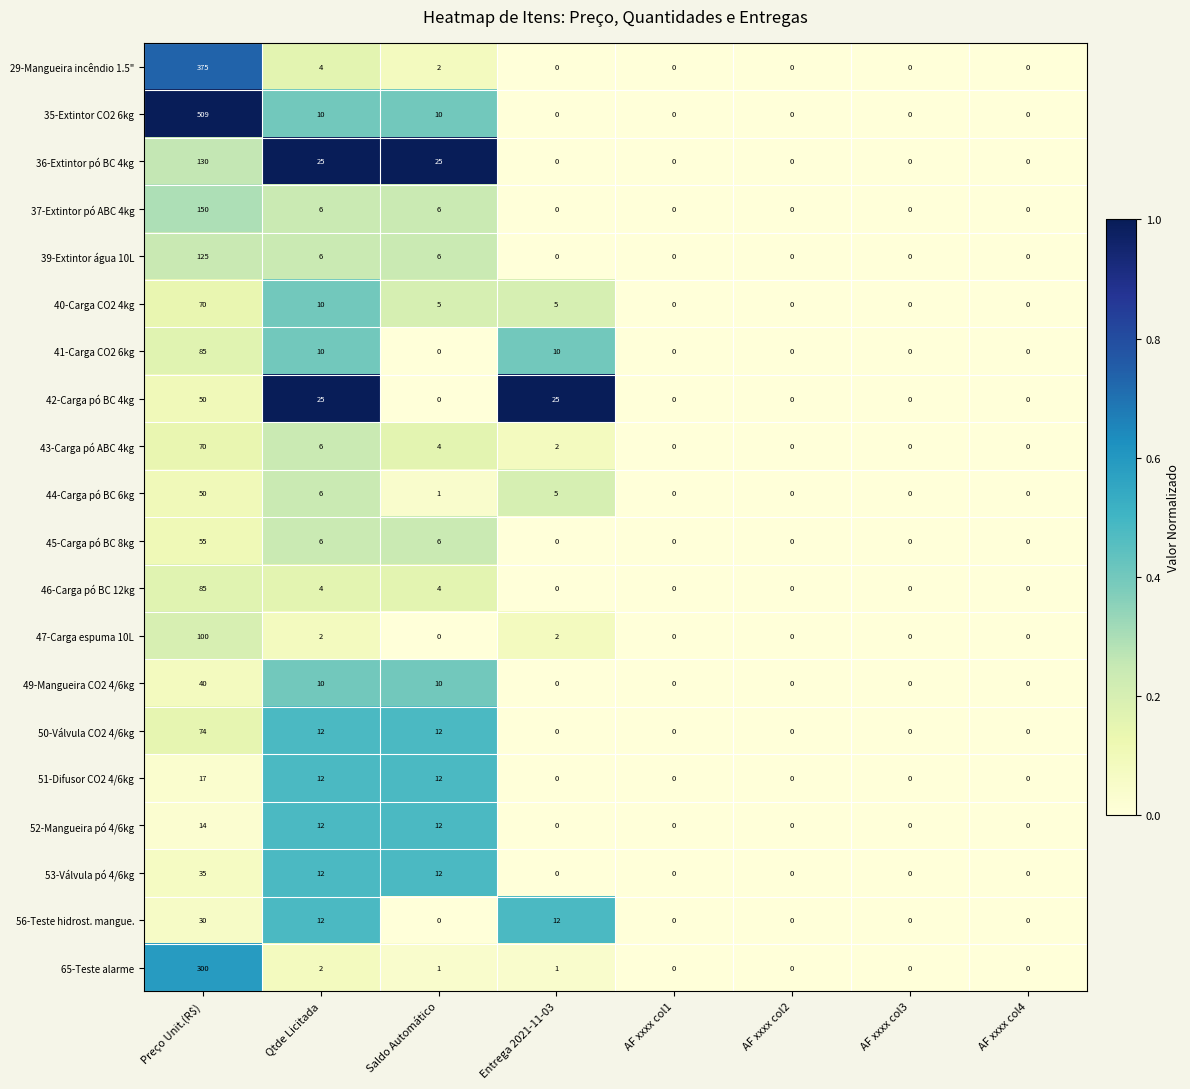

At which category does the chart reach its peak across all series?

Preço Unit.(R$)